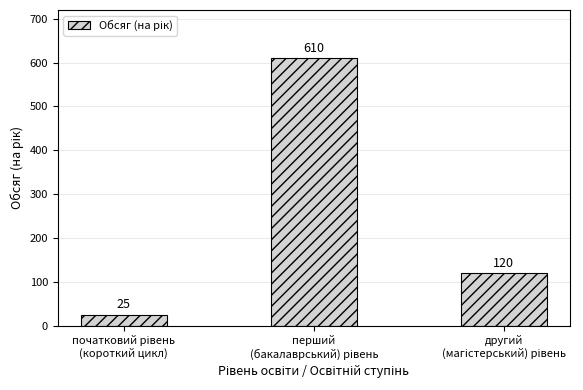

What is the sum of all values?

755